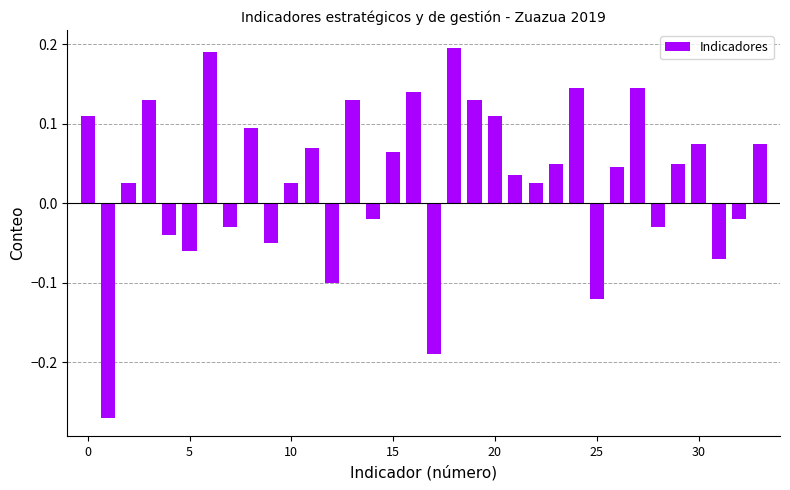

How many distinct data groups are displayed?

1